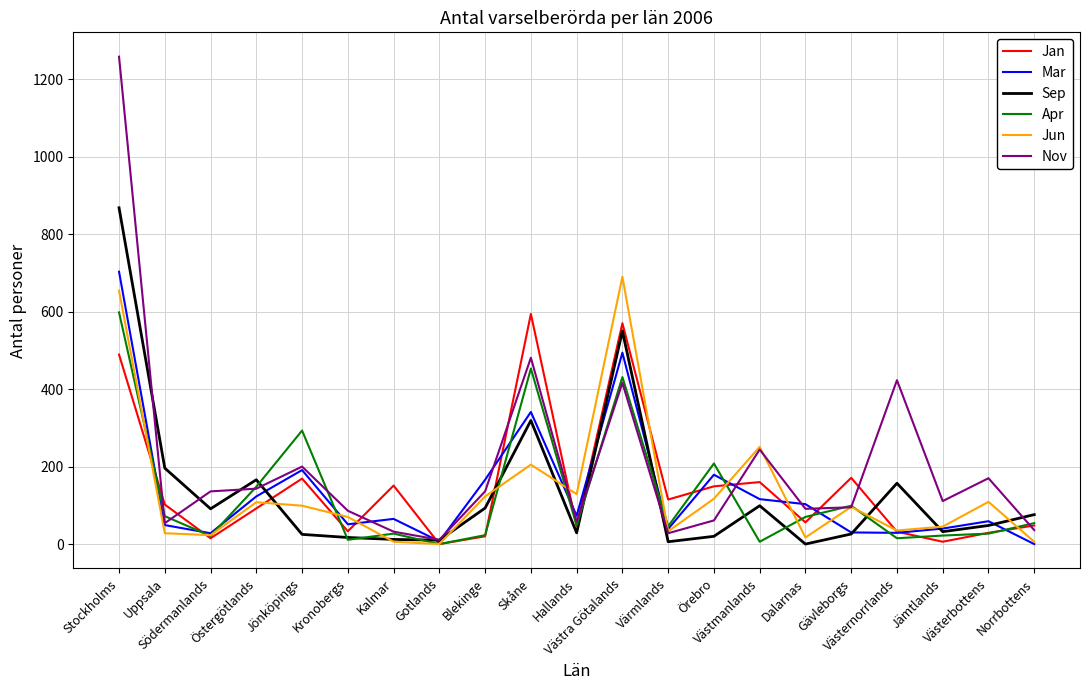

Which series has the widest spread of values?

Nov